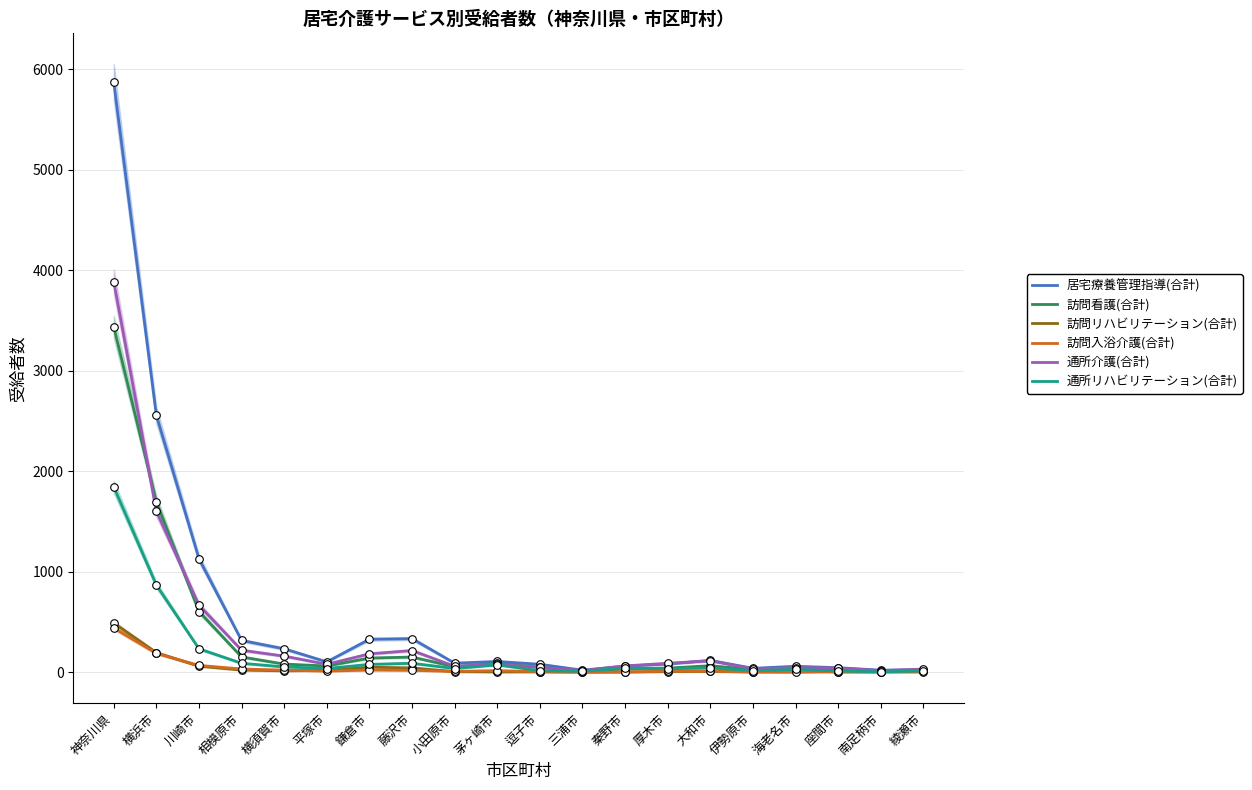

At which category is the sum across all series the highest?

神奈川県